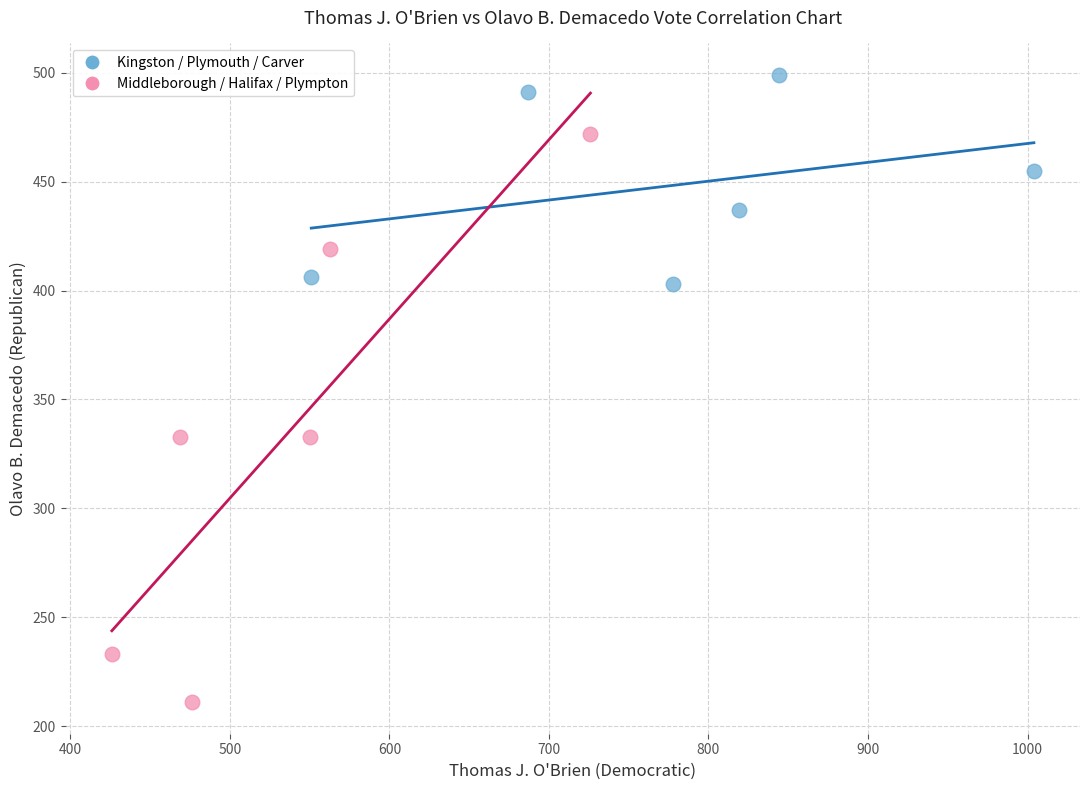

Which series contains the highest Y value?

Kingston / Plymouth / Carver